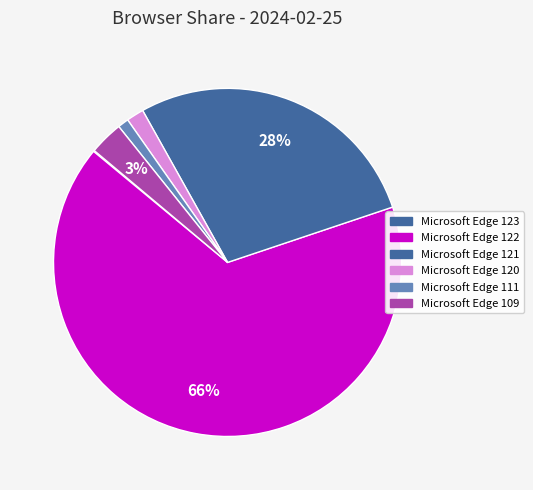

To the nearest percent, what is the average slice percentage?

17%